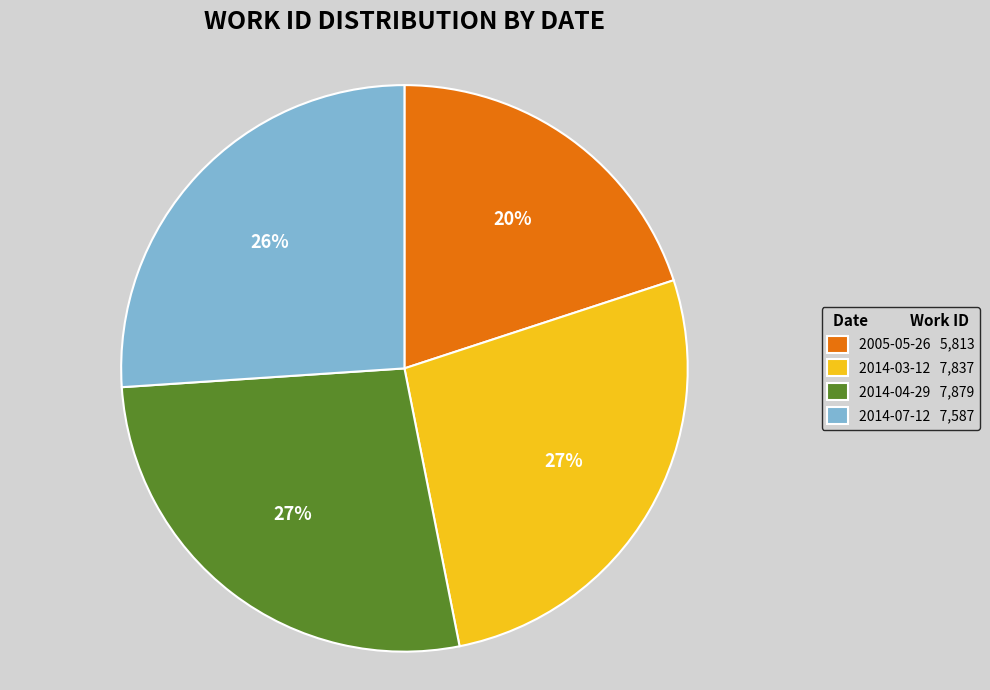

Does 2014-03-12 account for over 50% of the chart?

No